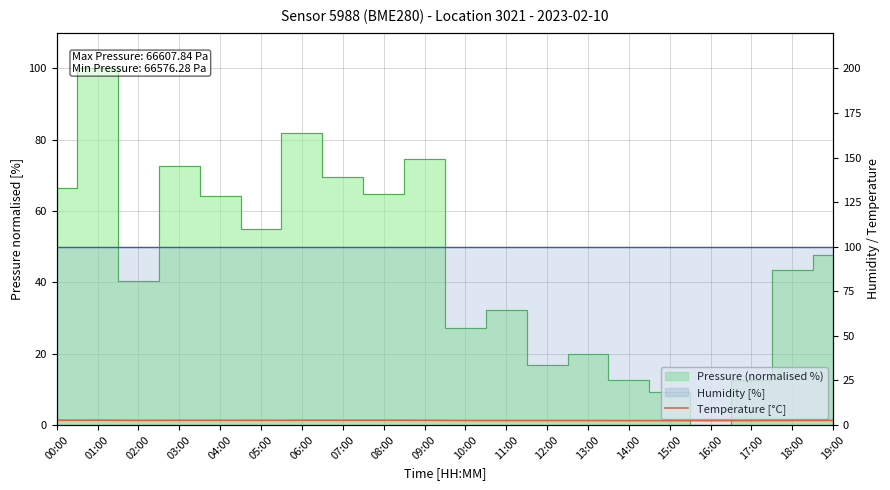

Reading left to right, list all the values displayed in this chart.

00:00=2.7	01:00=2.7	02:00=2.6	03:00=2.7	04:00=2.7	05:00=2.6	06:00=2.7	07:00=2.7	08:00=2.7	09:00=2.7	10:00=2.5	11:00=2.5	12:00=2.5	13:00=2.5	14:00=2.5	15:00=2.5	16:00=2.5	17:00=2.5	18:00=2.6	19:00=2.6